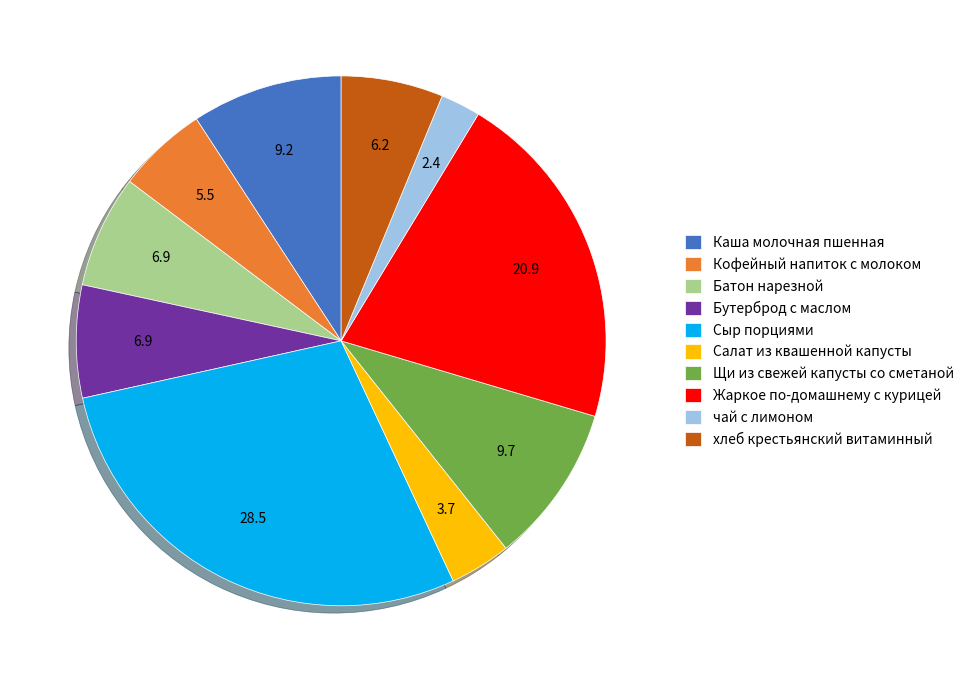

Is there a majority slice in this chart?

No